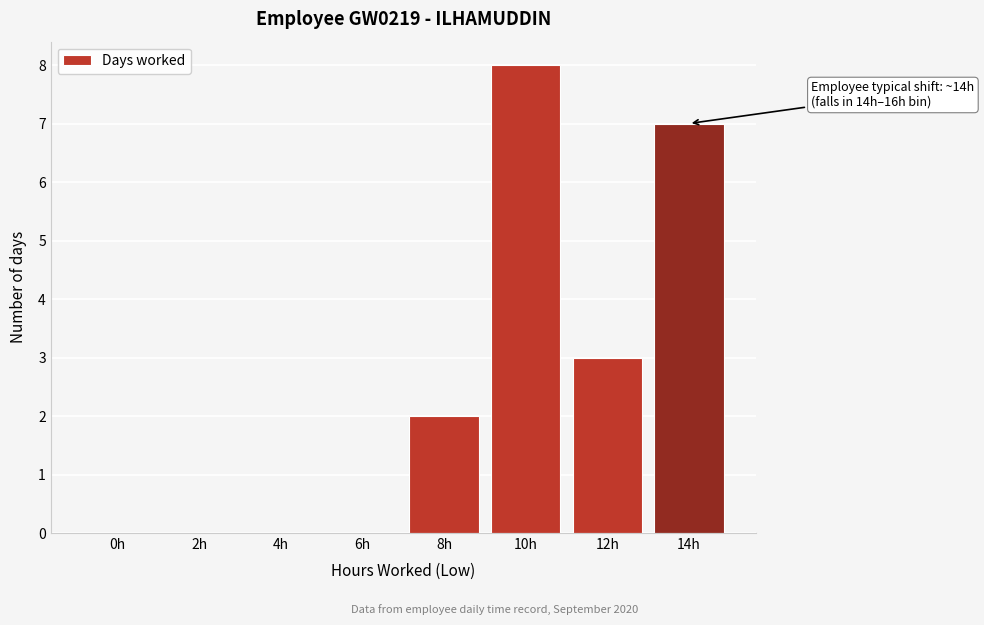

Reading right to left, extract all data points from this chart.

14h=7	12h=3	10h=8	8h=2	6h=0	4h=0	2h=0	0h=0